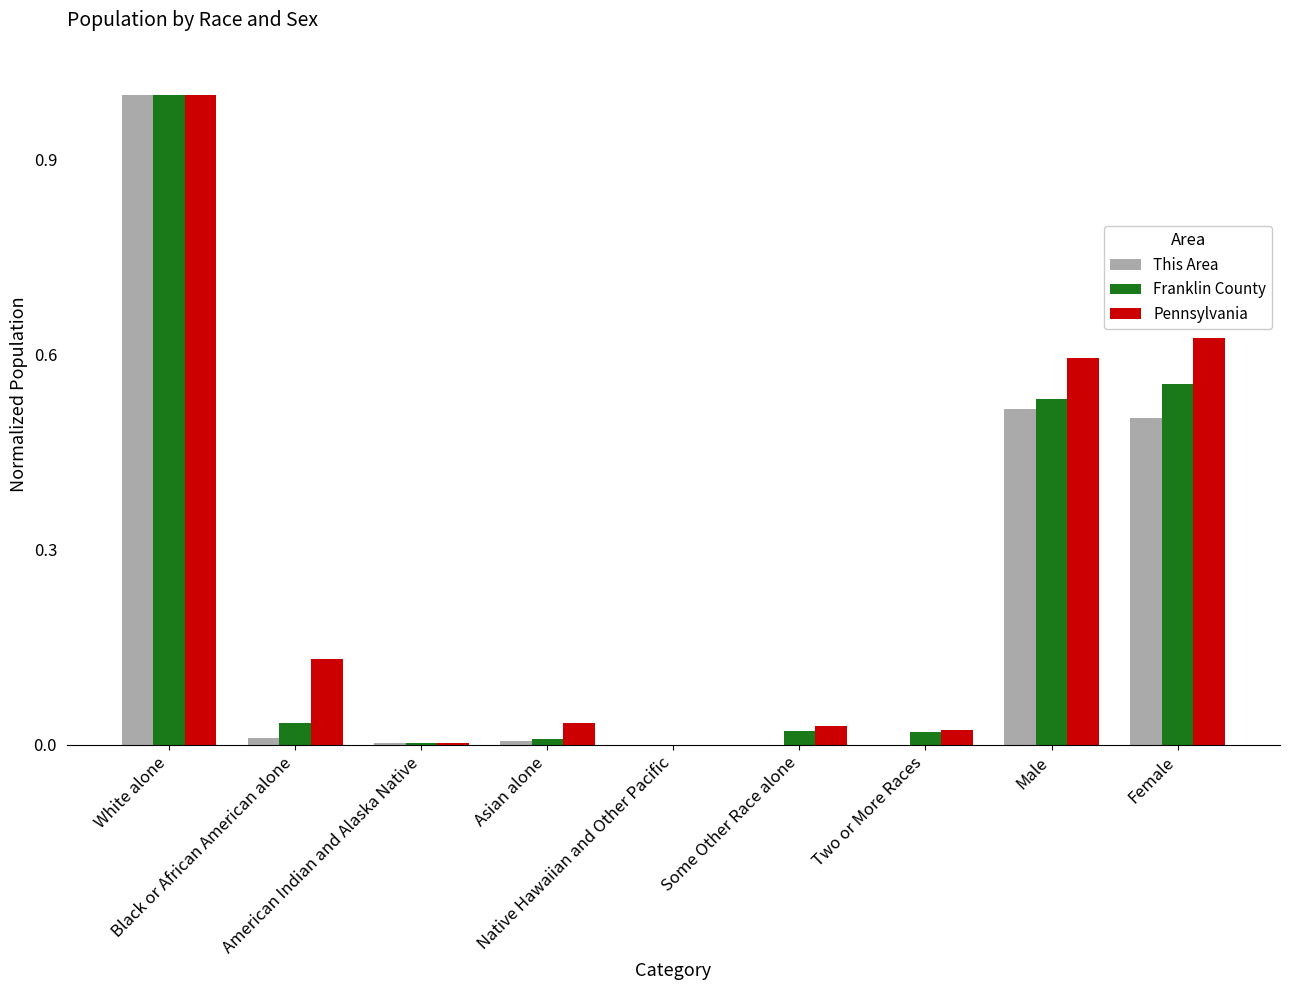

How many data points does each series have?

9